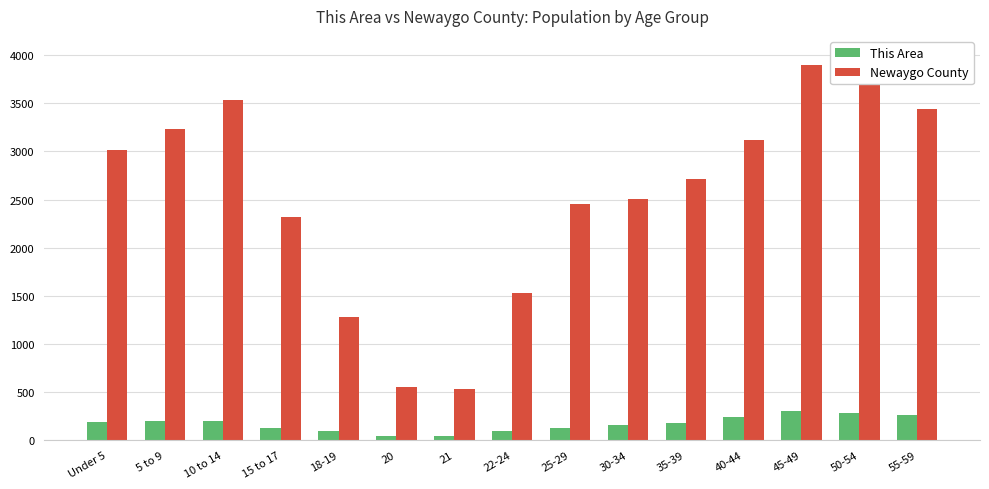

What is the smallest value displayed?

42